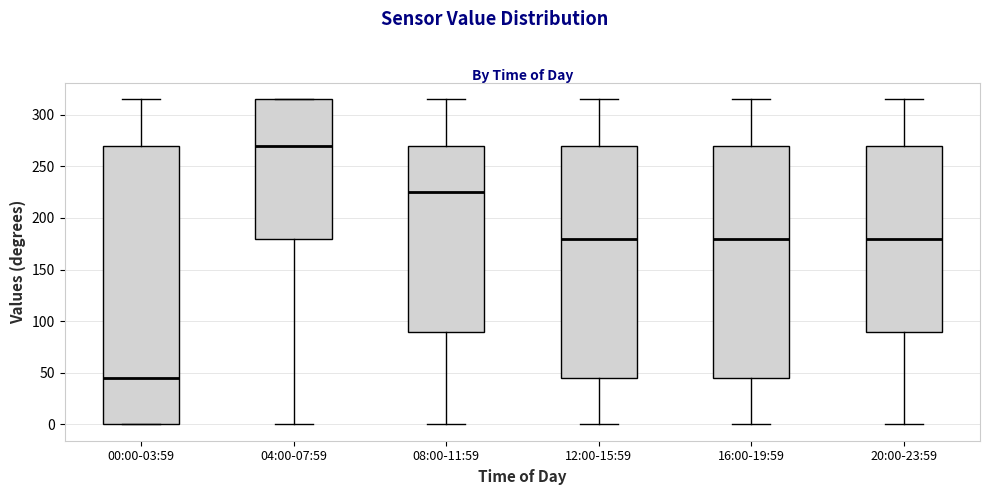

Which box has the lowest median line?

00:00-03:59